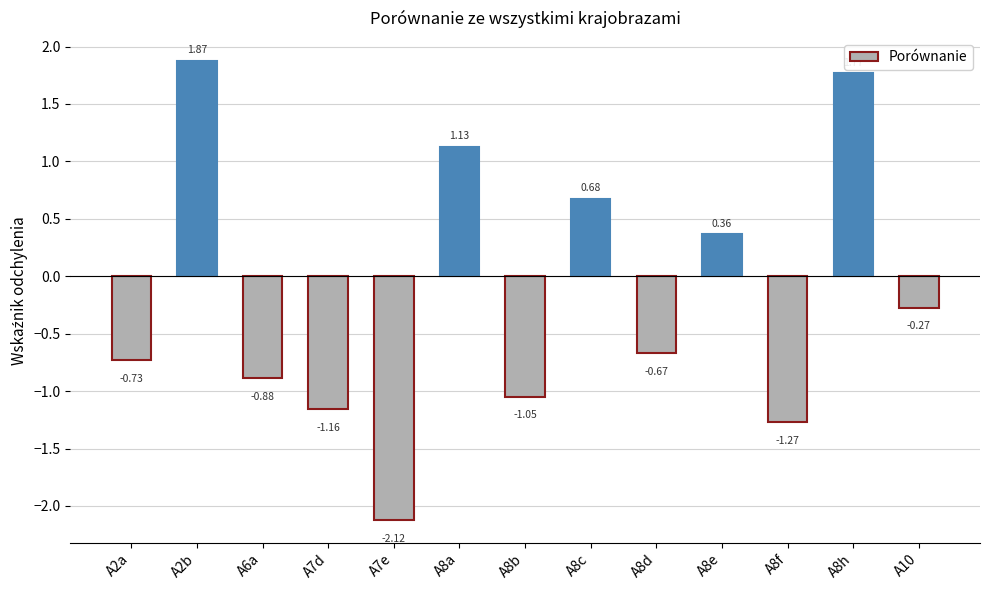

What is the label of the 12th bar from the left?

A8h